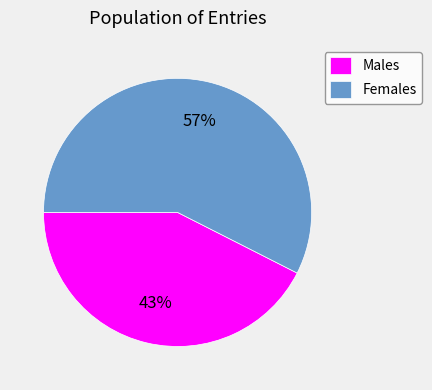

Rank the categories by value from highest to lowest.

Females, Males